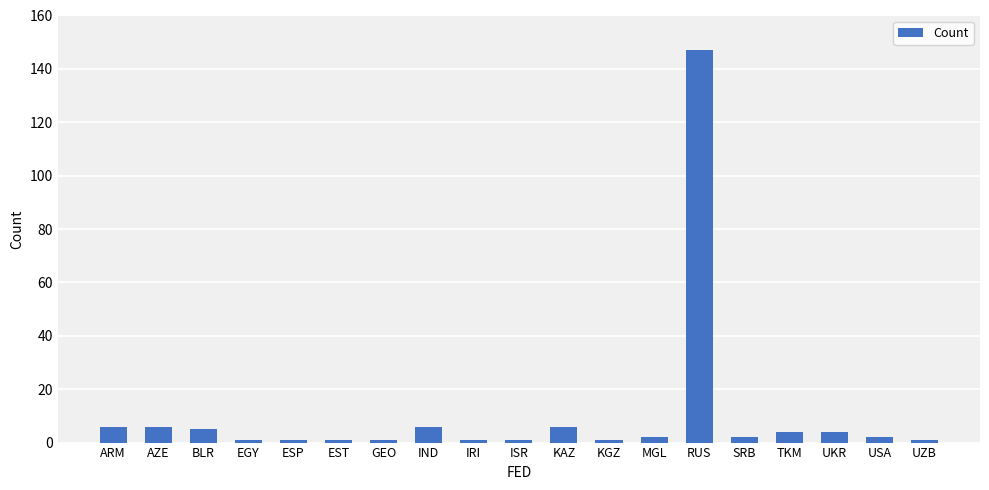

How many data points does each series have?

19